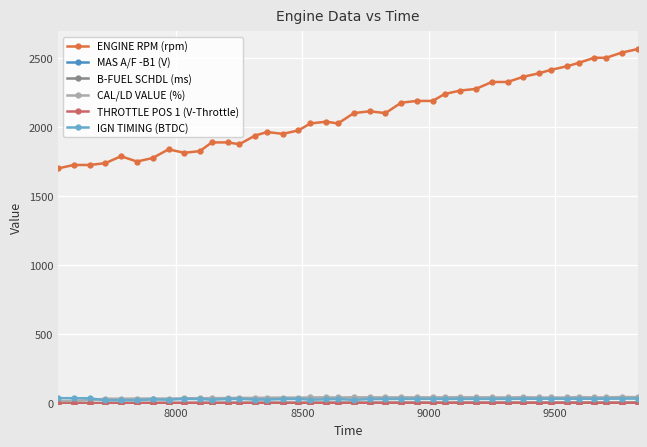

Is this an area chart (filled region under the line)?

No